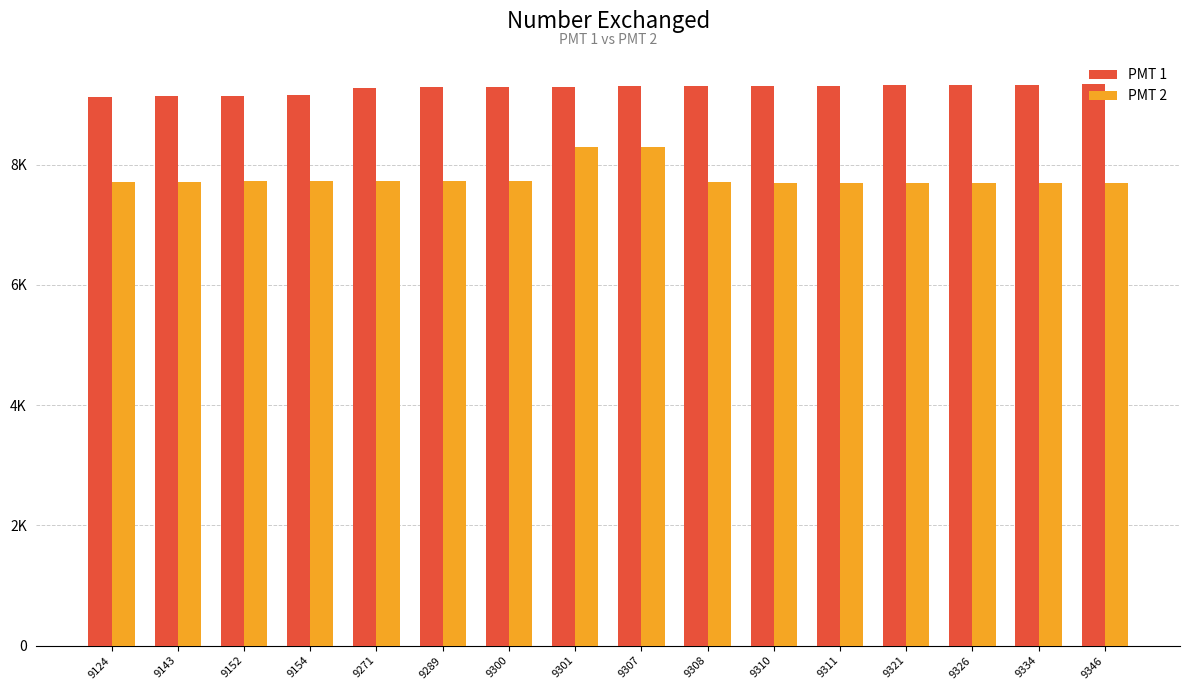

The PMT 2 series shows 13613 at 9154. True or false?

False